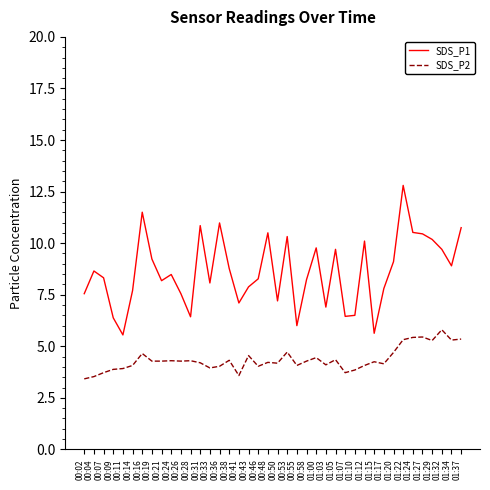

Does the chart display data point markers on the line(s)?

No